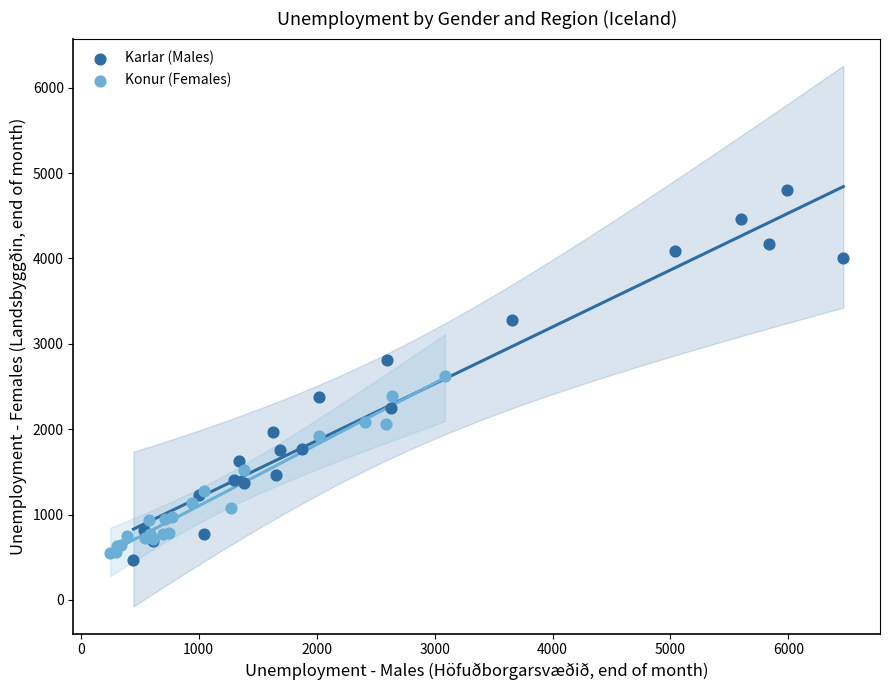

Which series has the largest Y range (max minus min)?

Karlar (Males)